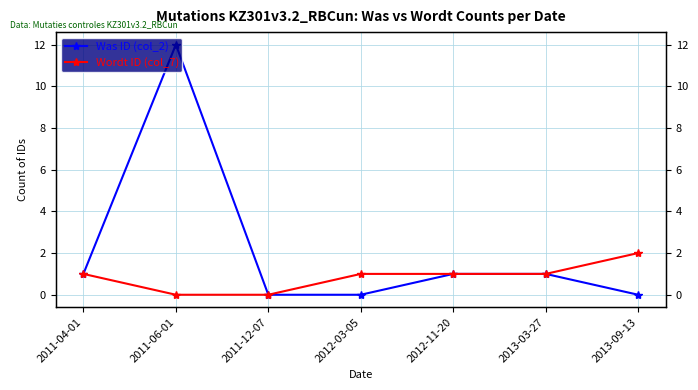

At 2012-11-20, list the series in order from largest to smallest.

Was ID (col_2), Wordt ID (col_7)